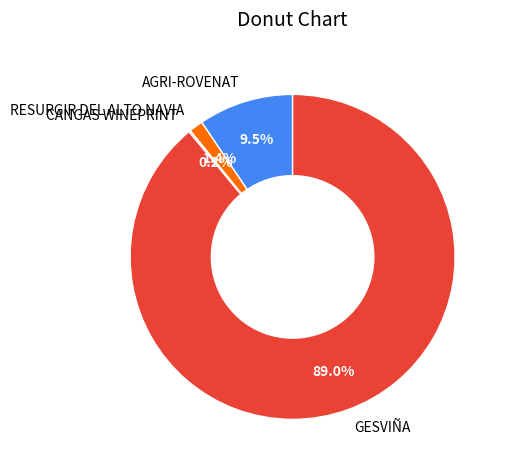

What is the majority slice?

GESVIÑA